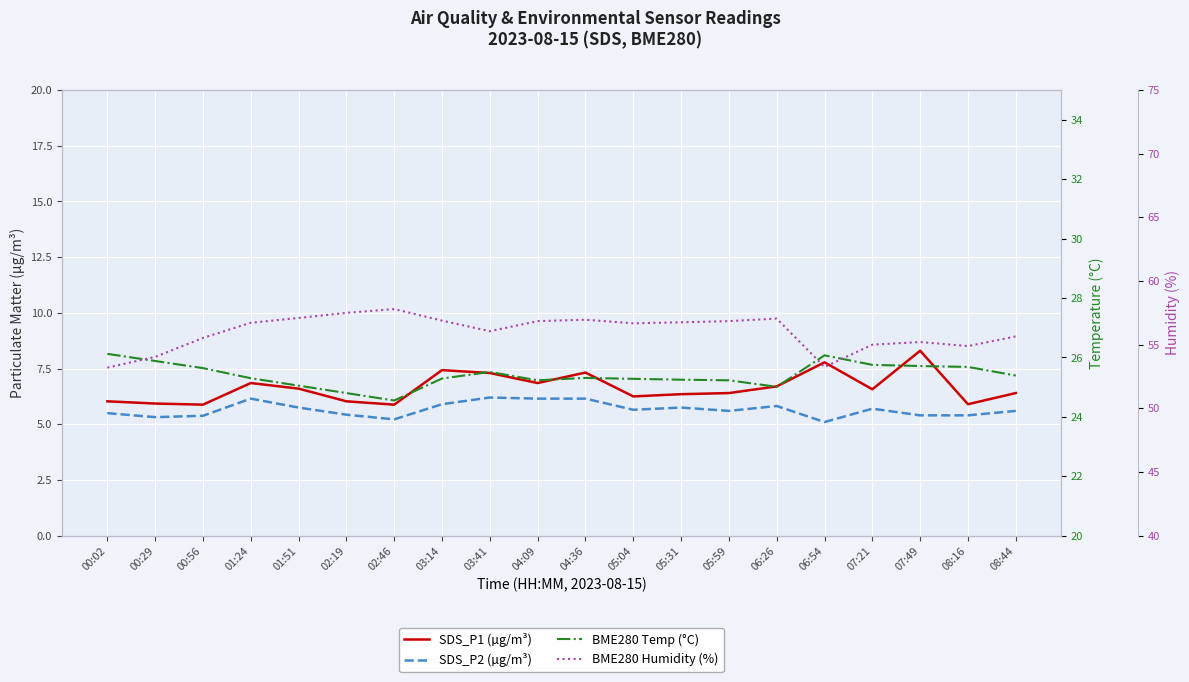

At which label does SDS_P2 (µg/m³) reach its minimum?

06:54